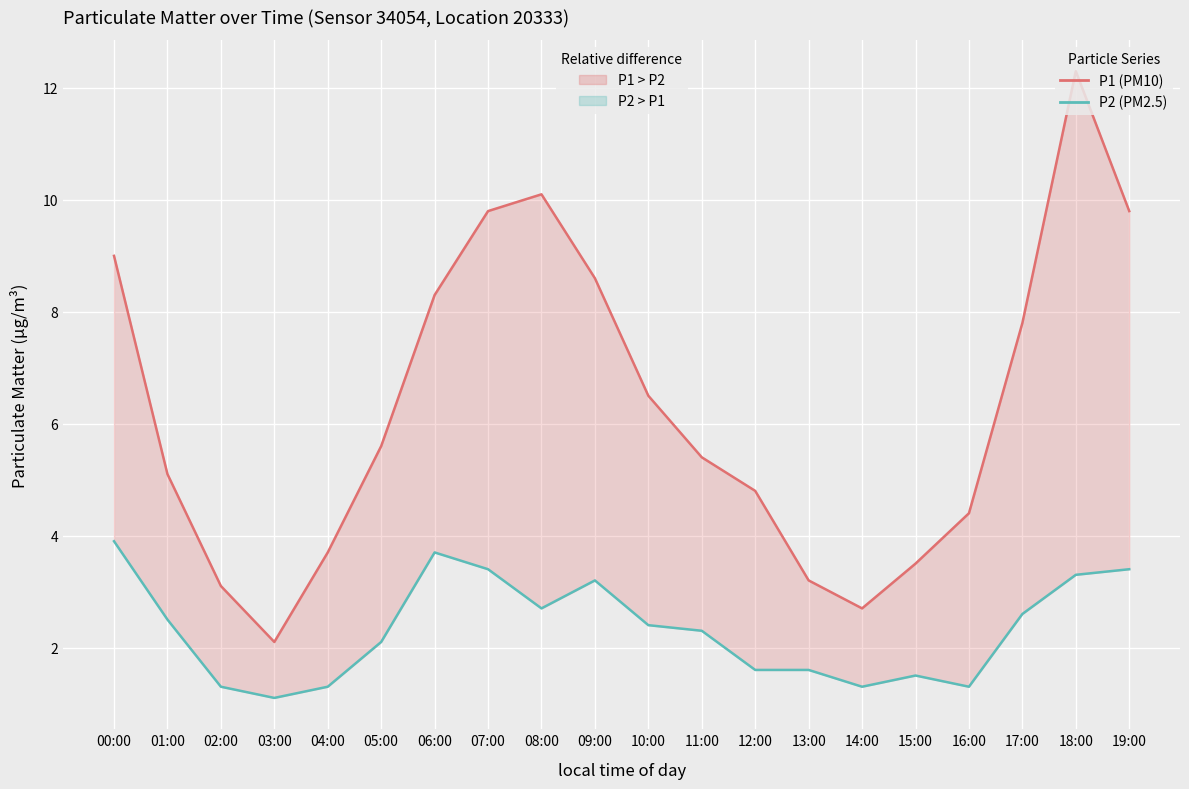

Between 04:00 and 17:00, which series saw the biggest shift?

P1 (PM10)